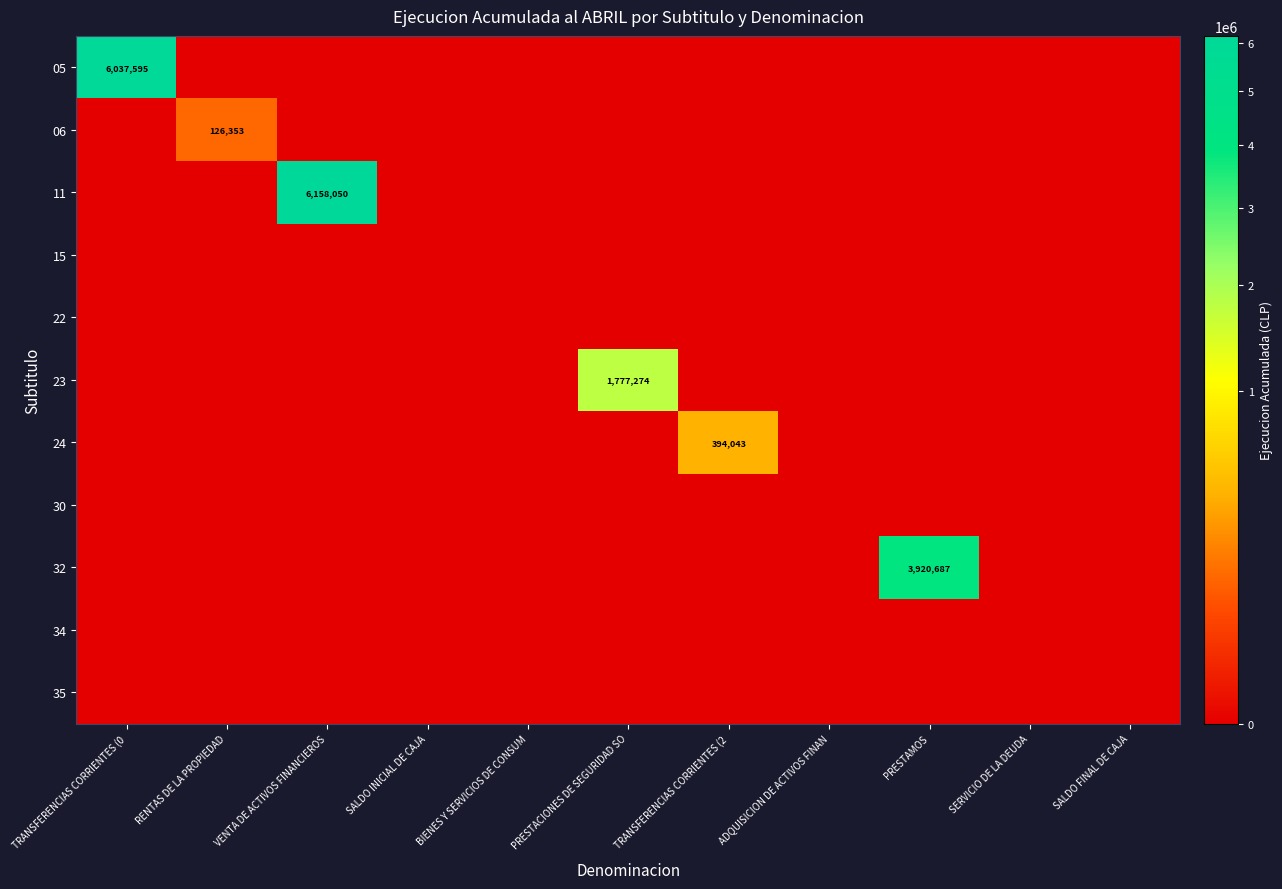

At which category is the sum across all series the highest?

VENTA DE ACTIVOS FINANCIEROS